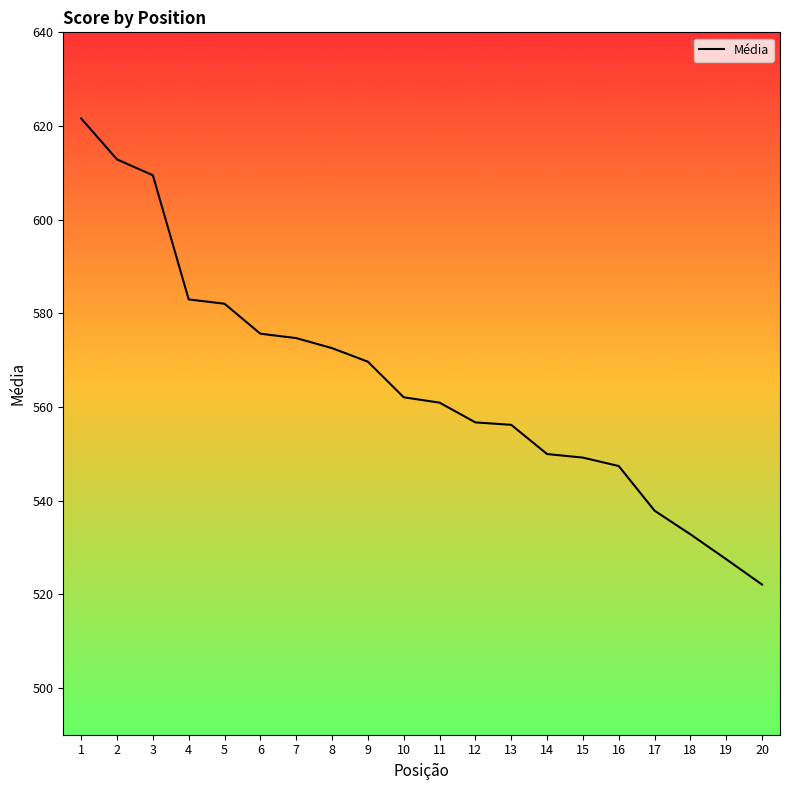

Between 11 and 3, which is larger?

3